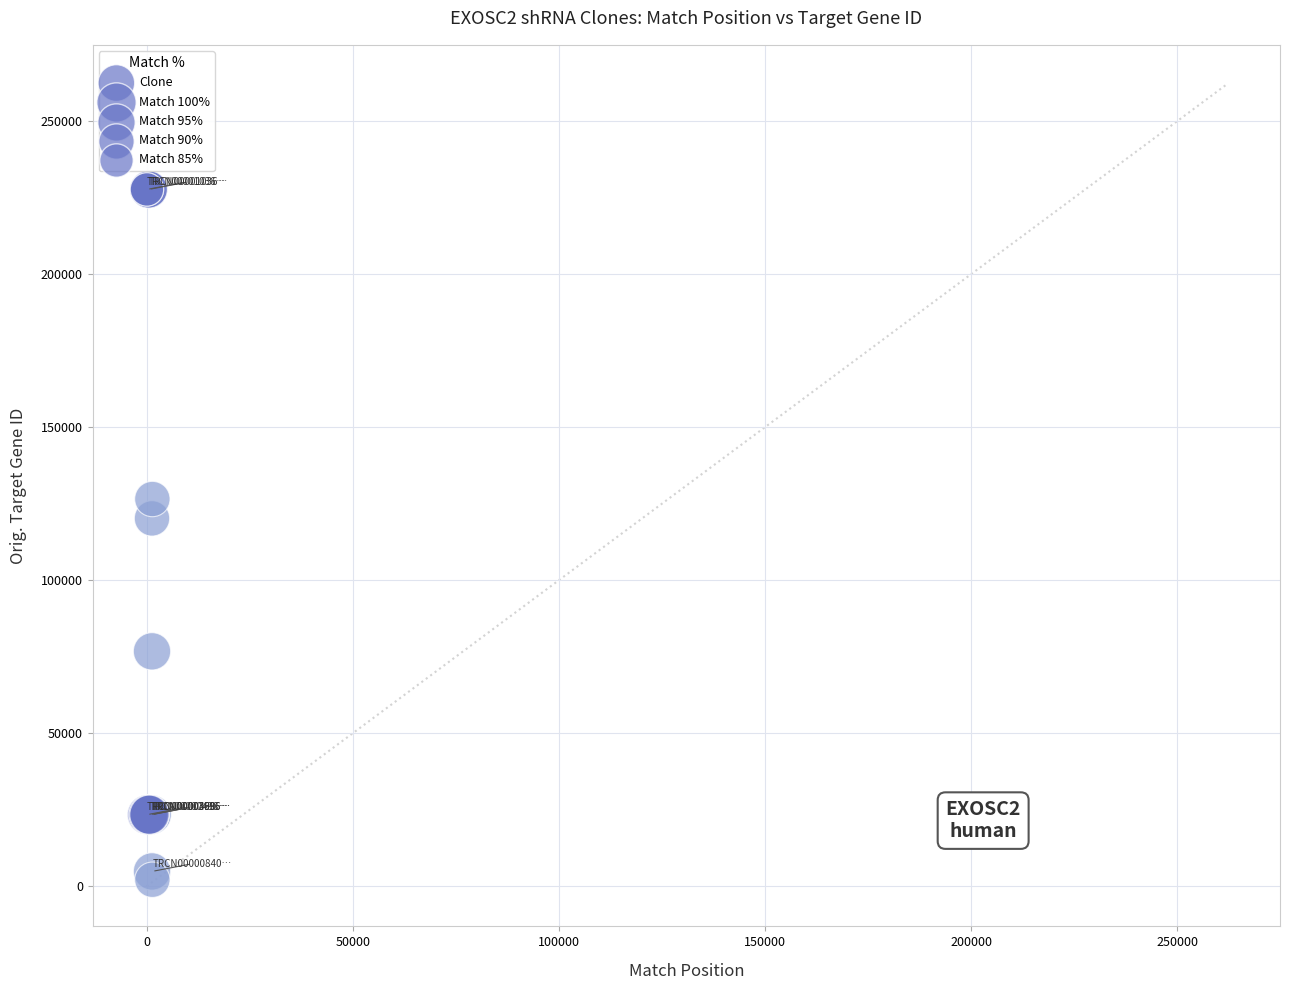

What Y value in the scatter plot is closest to 114932?

120224